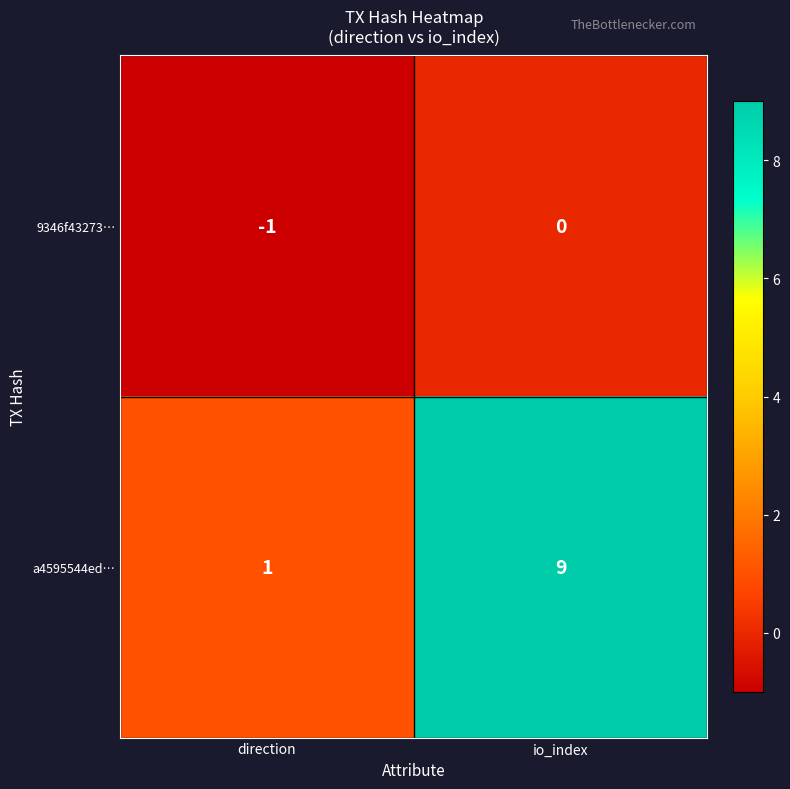

Reading left to right, what are all the values shown in this chart?

9346f43273…: direction=-1	io_index=0
a4595544ed…: direction=1	io_index=9